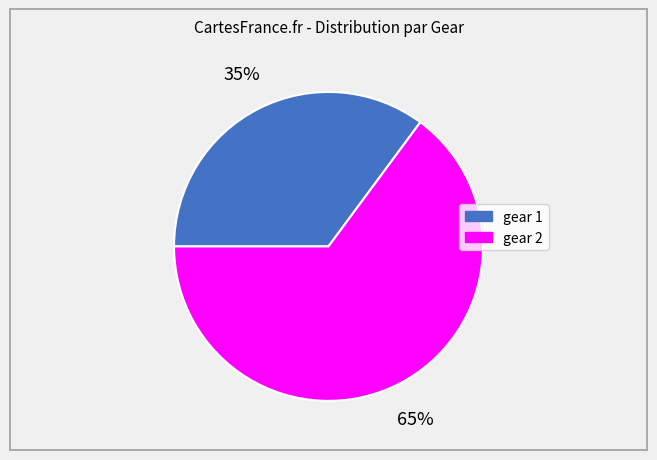

What percentage is the gear 1 slice, to the nearest percent?

35%